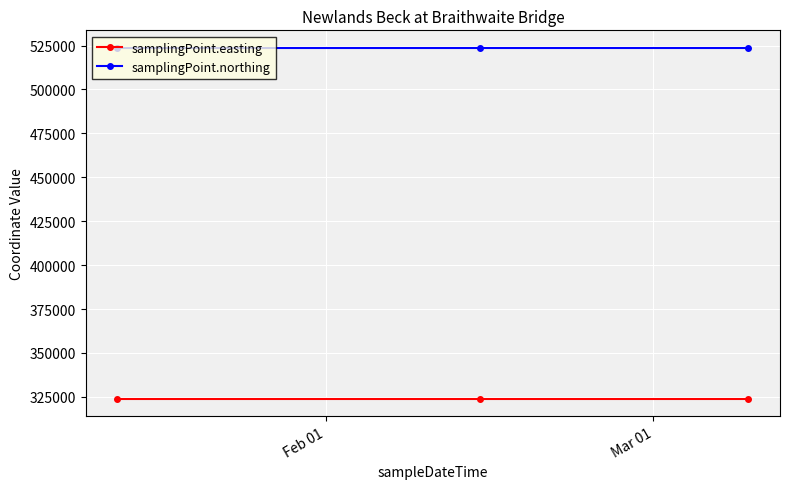

Rank the series by their average value, from highest to lowest.

samplingPoint.northing, samplingPoint.easting